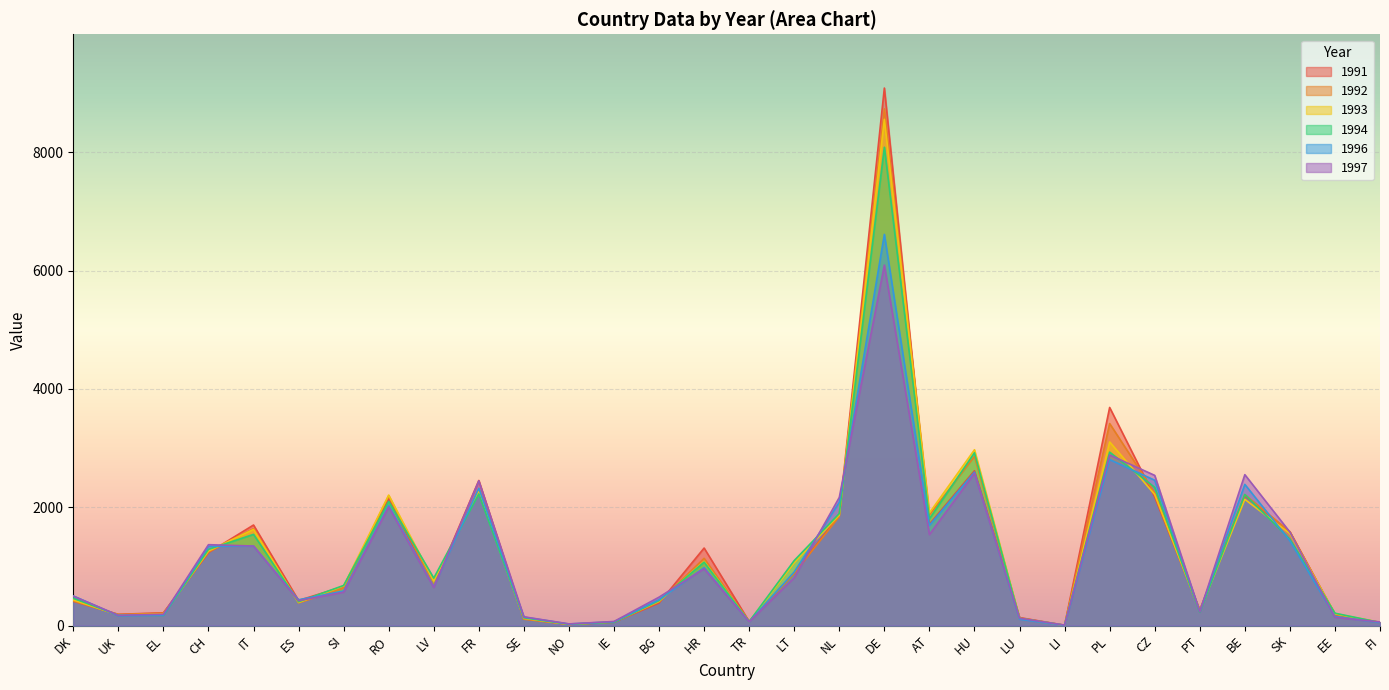

How many lines are shown in the chart?

6